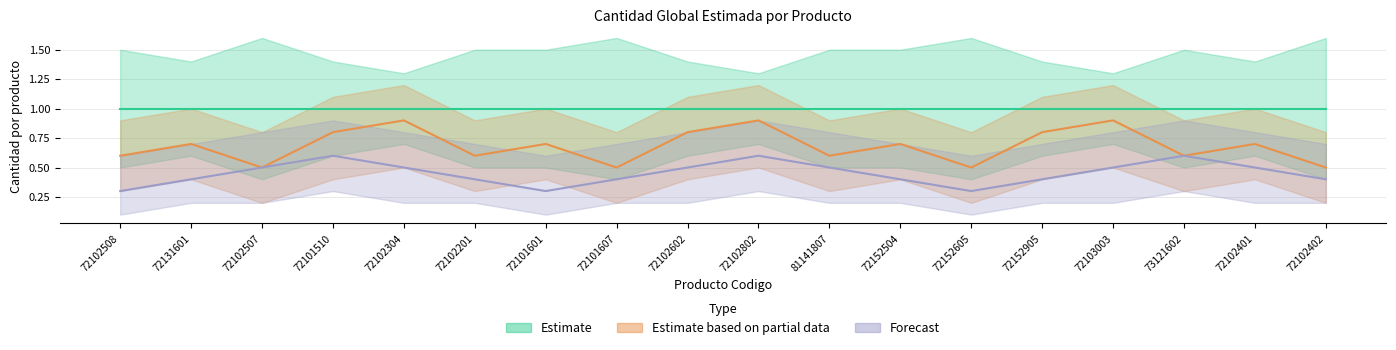

True or false: Forecast and Estimate based on partial data cross at least once.

False